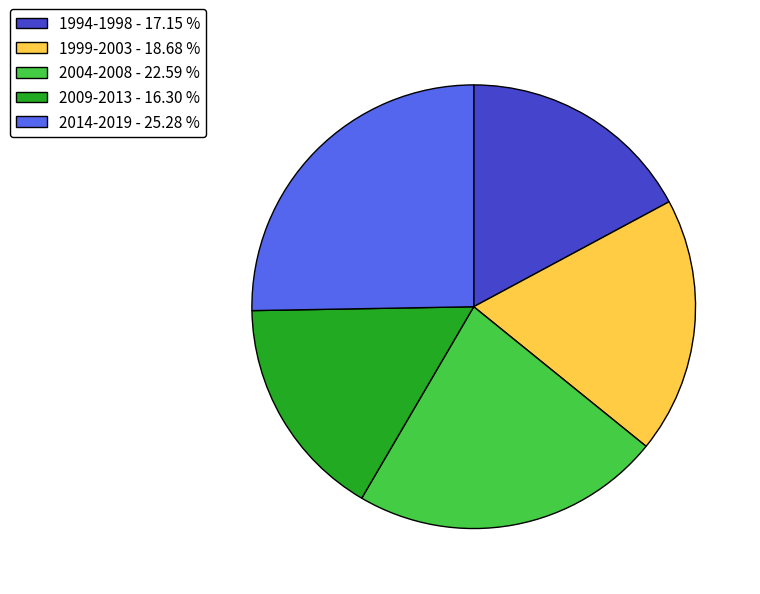

Combined, do 2009-2013 - 16.30 % and 2014-2019 - 25.28 % account for over 50%?

No